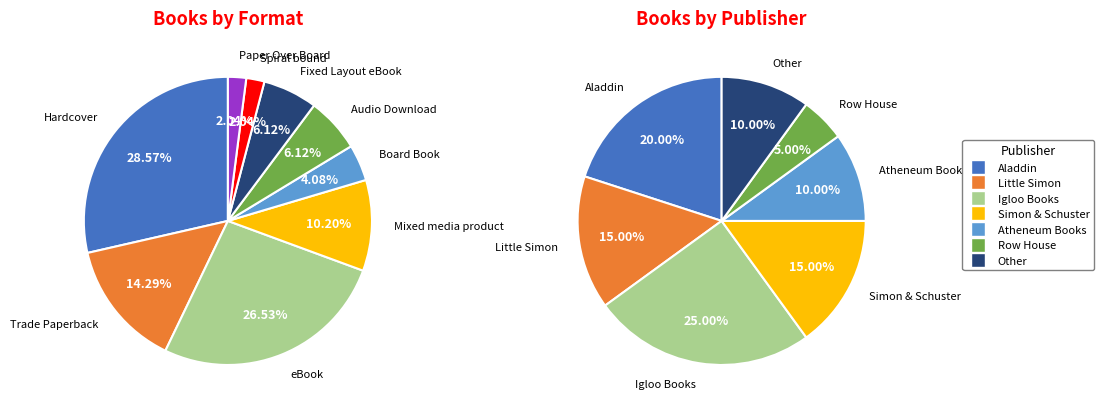

The Board Book slice represents 18% of the pie. True or false?

False